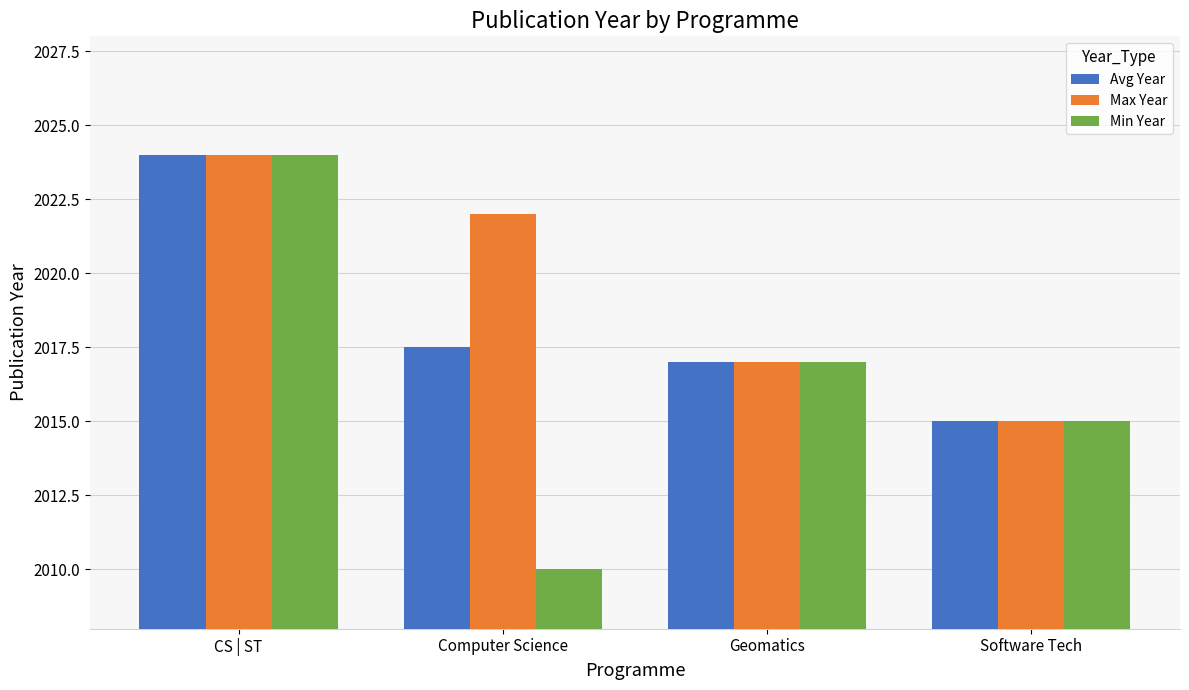

How many distinct data groups are displayed?

3